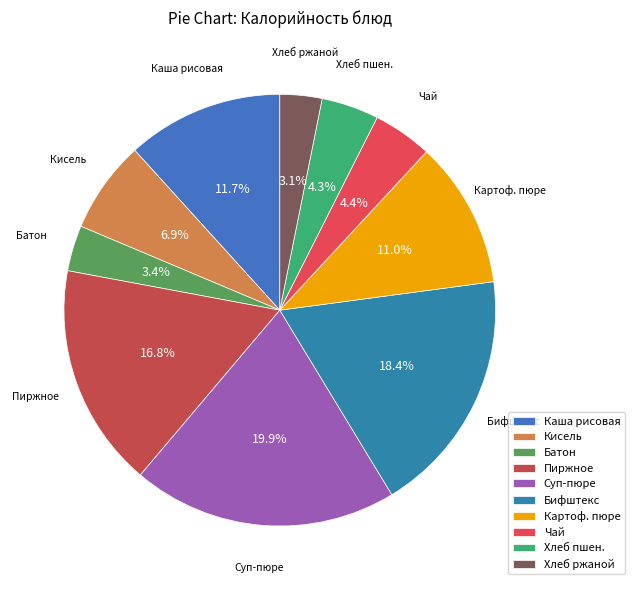

Count the number of slices in the pie.

10